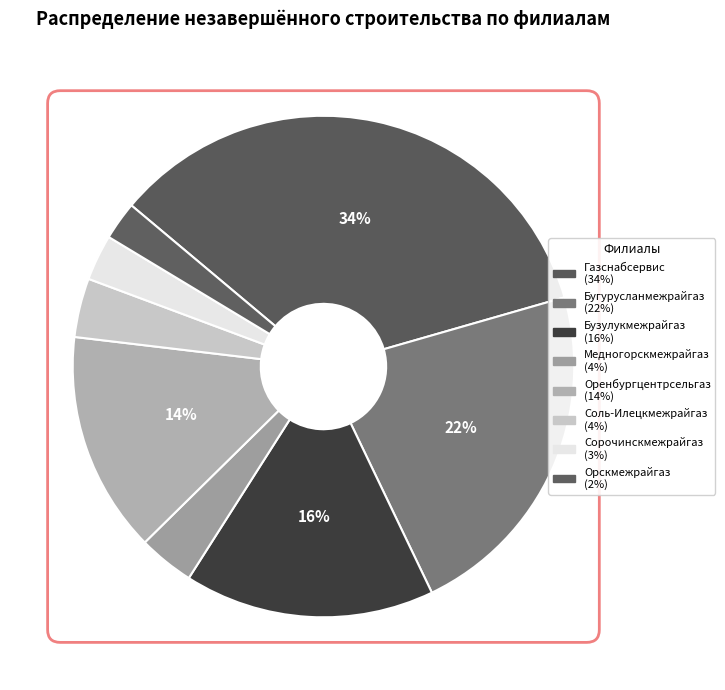

True or false: Соль-Илецкмежрайгаз accounts for 4% of the total.

True